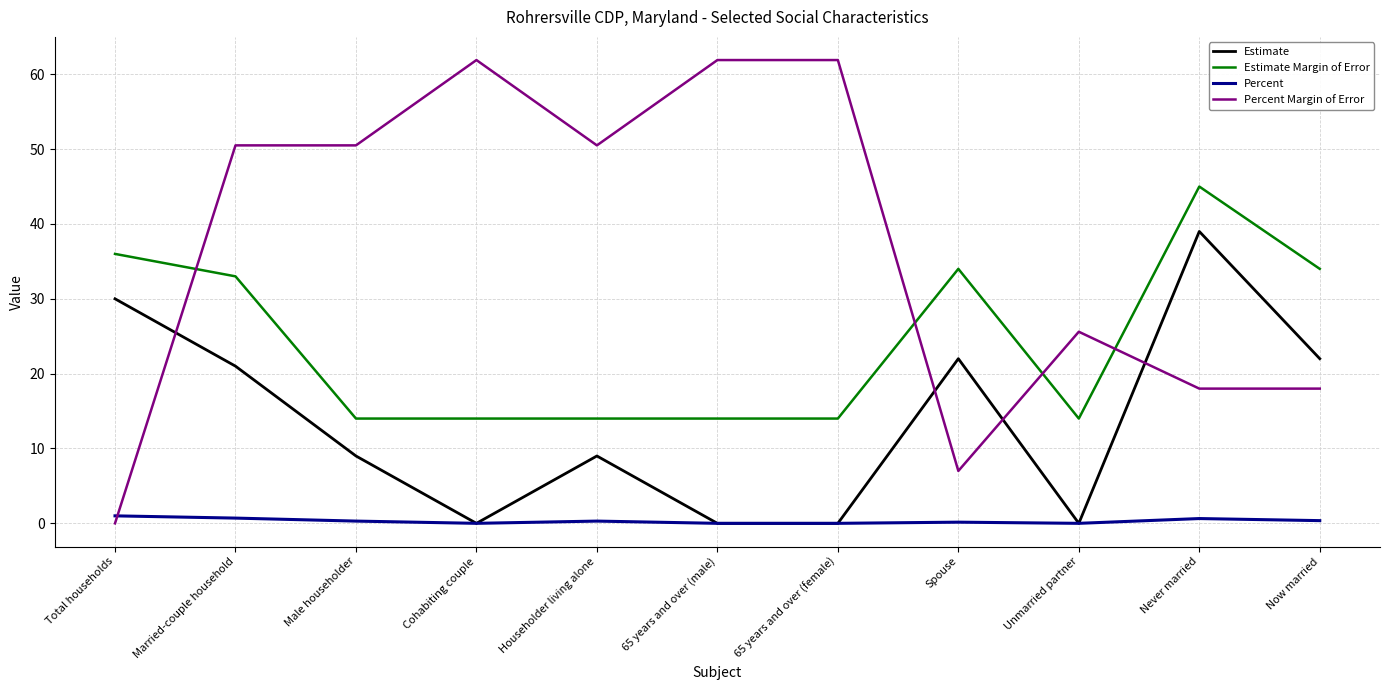

Is this an area chart (filled region under the line)?

No